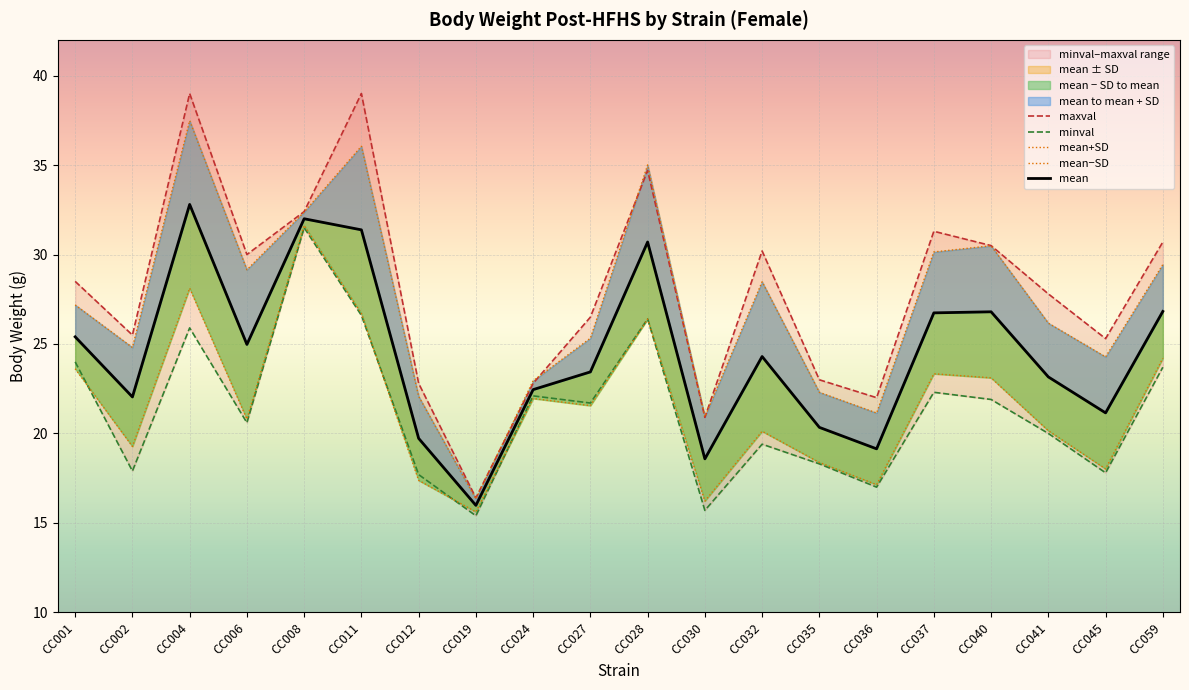

What is the sum of all minval values?

425.9